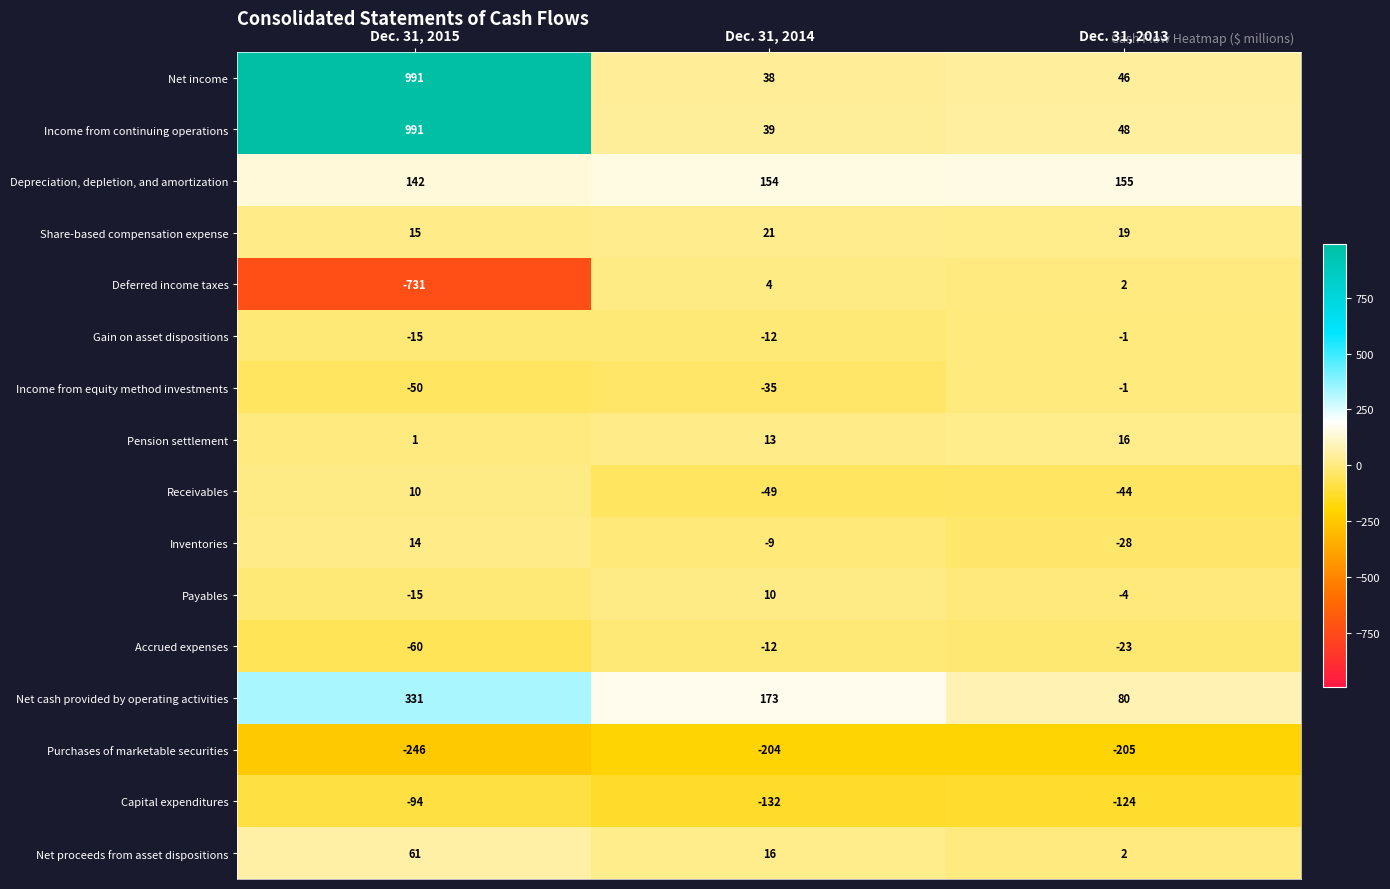

What is the difference between the maximum and minimum values in the Income from continuing operations series?

952